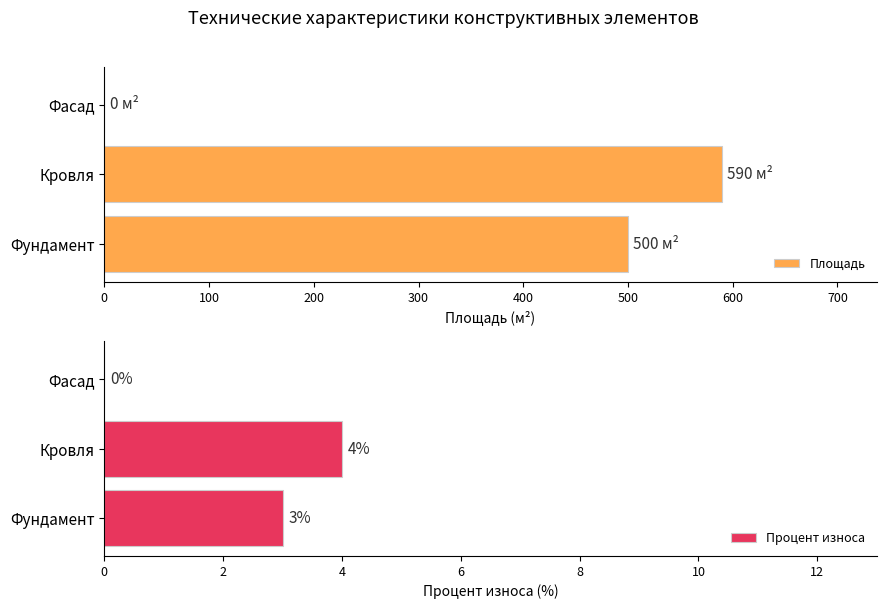

Rank the series by their average value, from lowest to highest.

Процент износа, Площадь